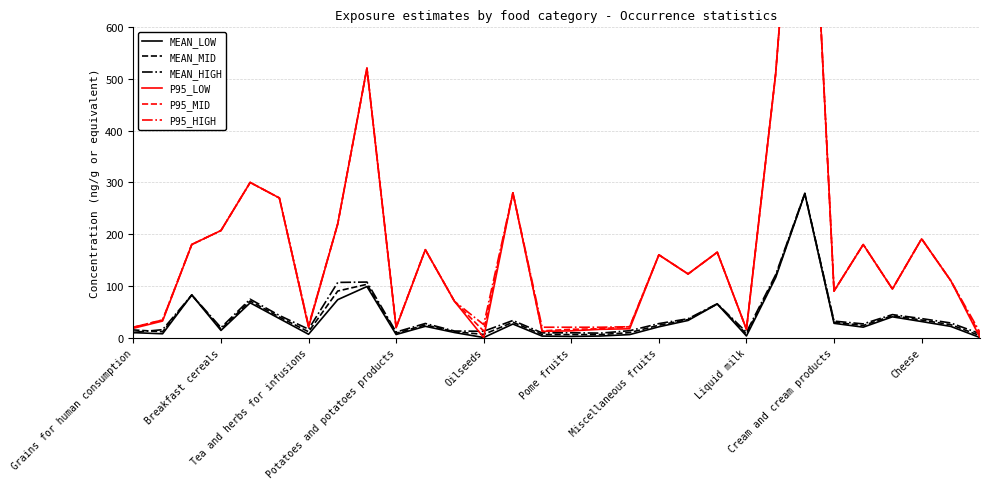

What is the highest value of the MEAN_LOW series?

278.0